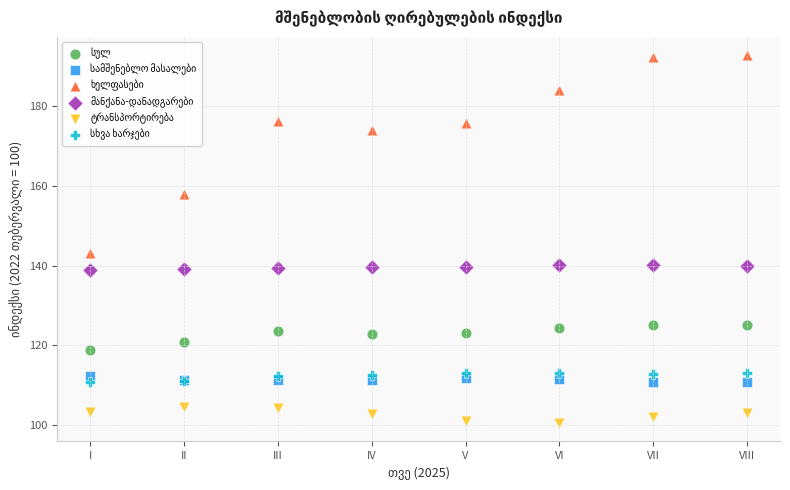

What is the X range (max minus min) for the scatter plot?

7.0